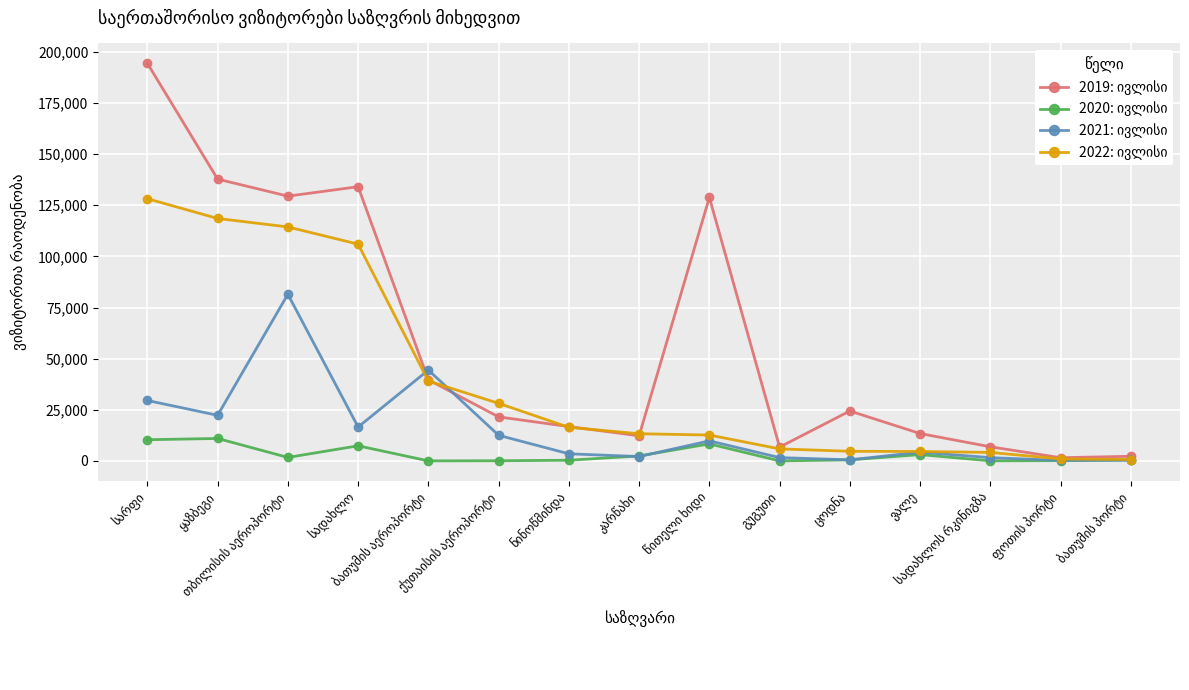

At how many categories does at least one series exceed 95646?

5